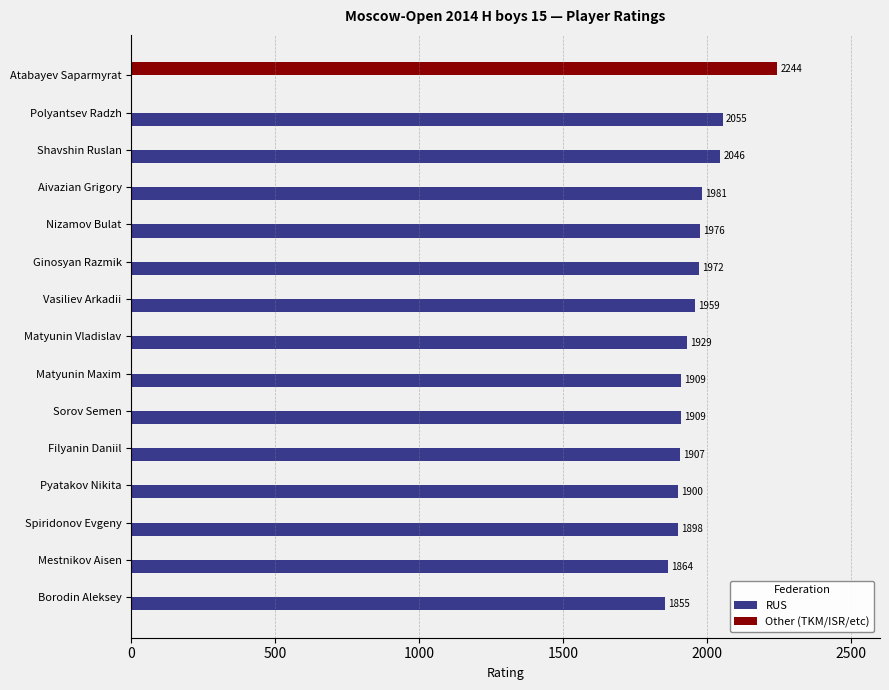

How many values in RUS are above zero?

14